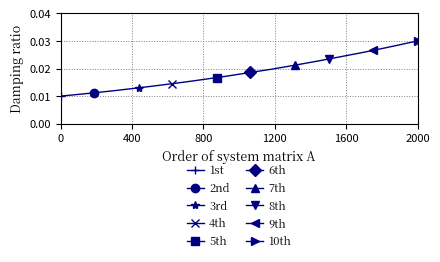

The chart shows a value of 0.0 at 221.3083. True or false?

False